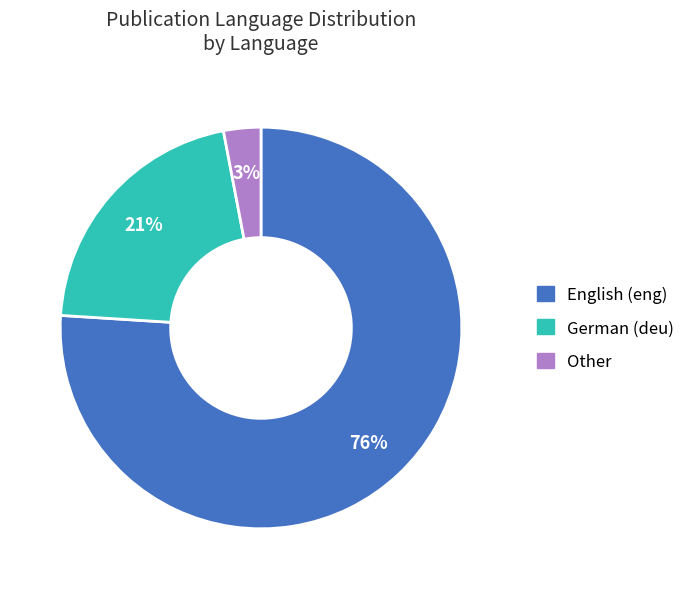

Is there a majority slice in this chart?

Yes